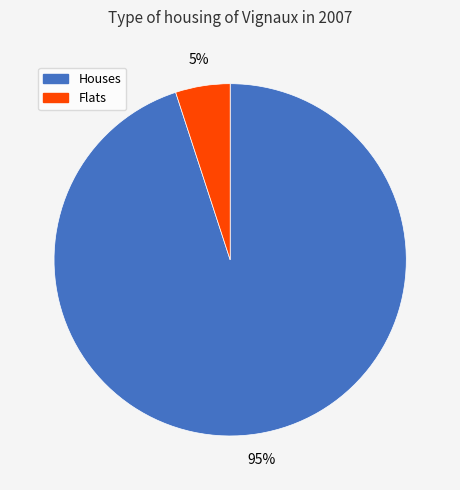

Which category has the smallest portion of the pie?

Flats